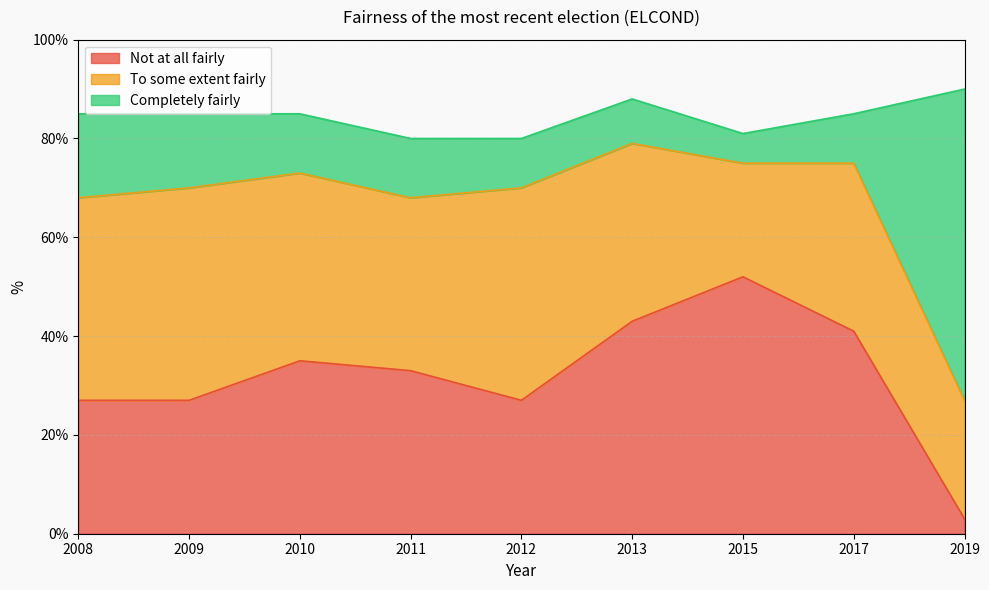

What value does the Not at all fairly series have at 2017, to the nearest 10?

40